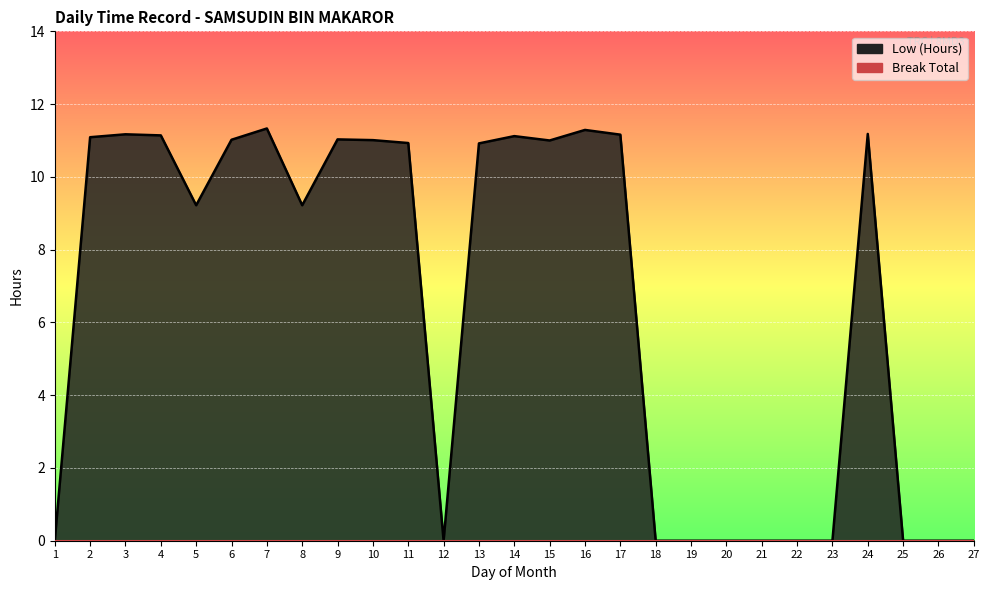

How many positive values are there?

16